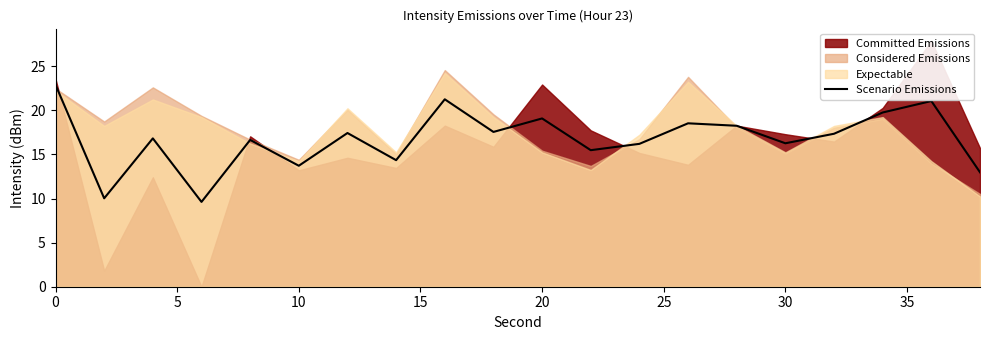

What is the minimum value shown in the chart?

9.6